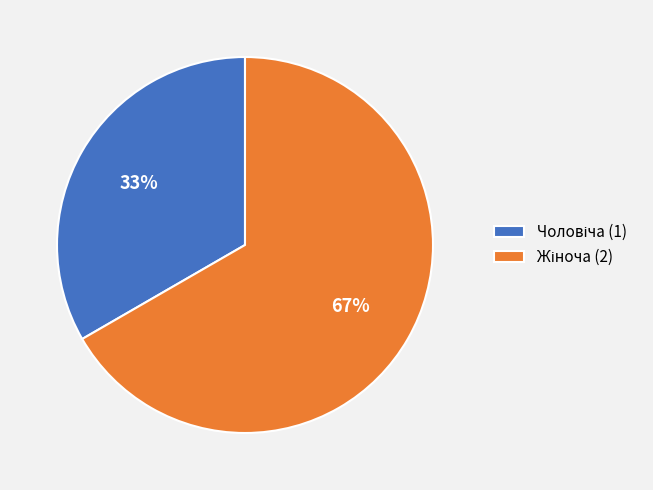

To the nearest percent, what is the average slice percentage?

50%